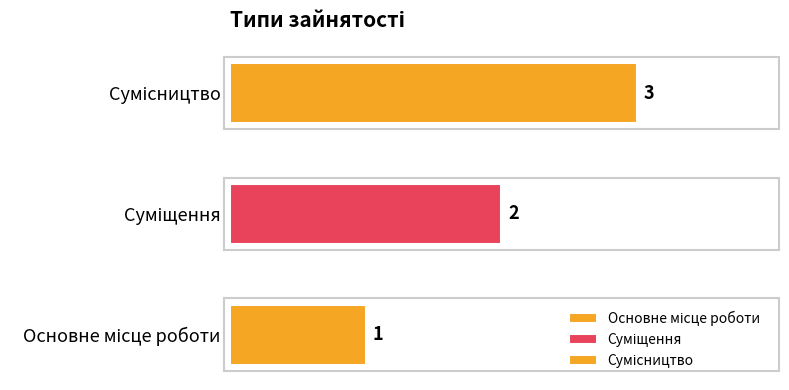

The chart shows a value of 3 at Суміщення. True or false?

False